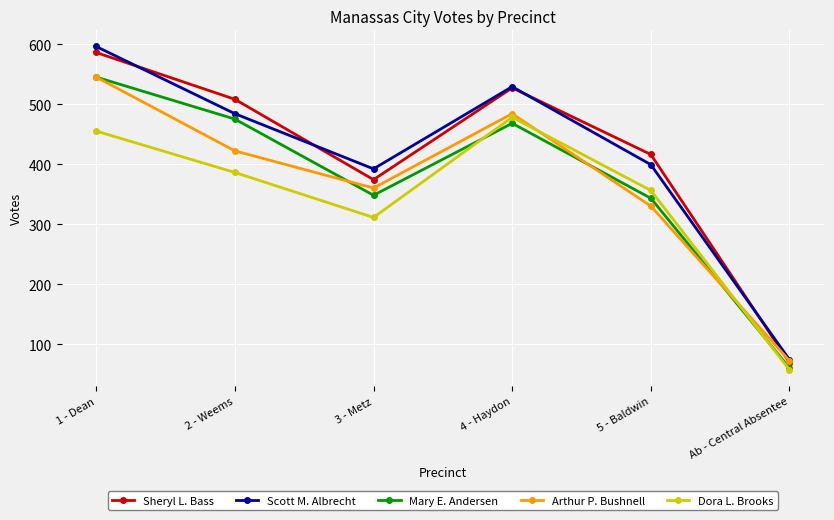

True or false: Scott M. Albrecht and Dora L. Brooks cross at least once.

False